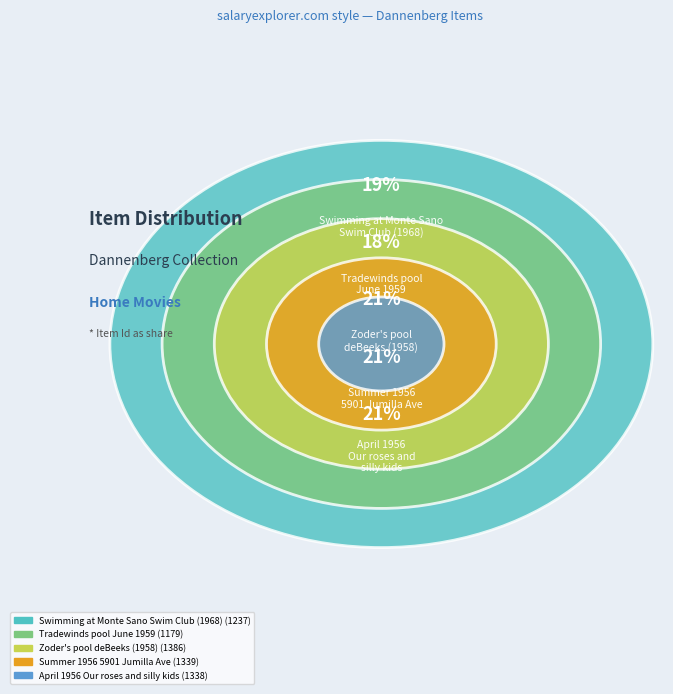

What is the change in value from Tradewinds pool
June 1959 to April 1956
Our roses and
silly kids?

+159